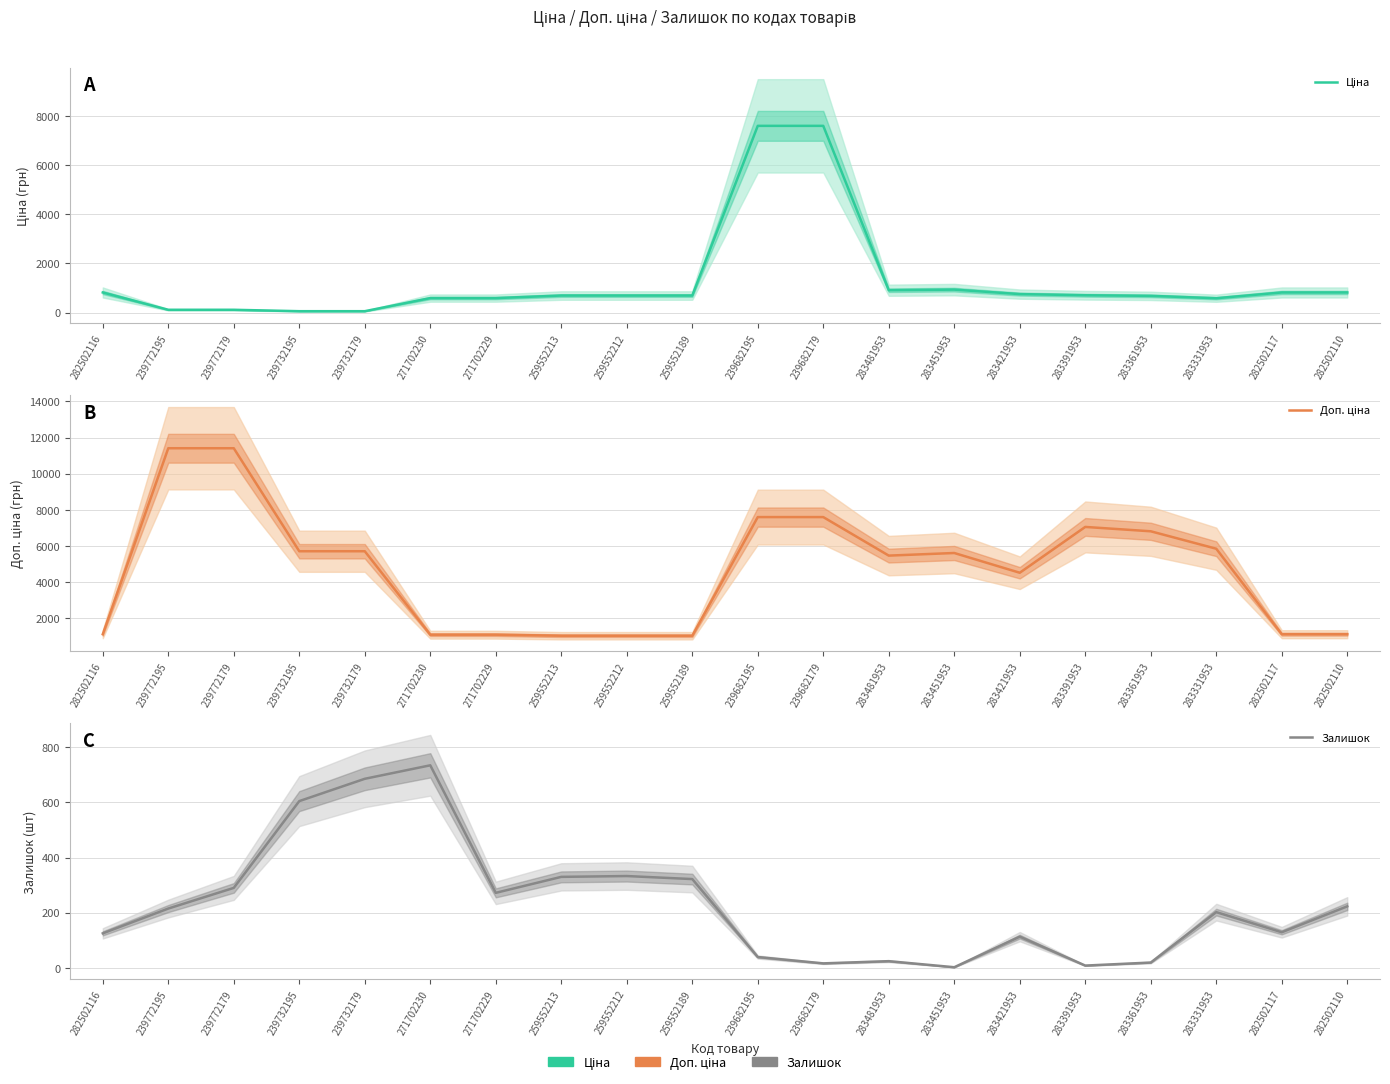

Rank the series by their average value, from highest to lowest.

Доп. ціна, Ціна, Залишок